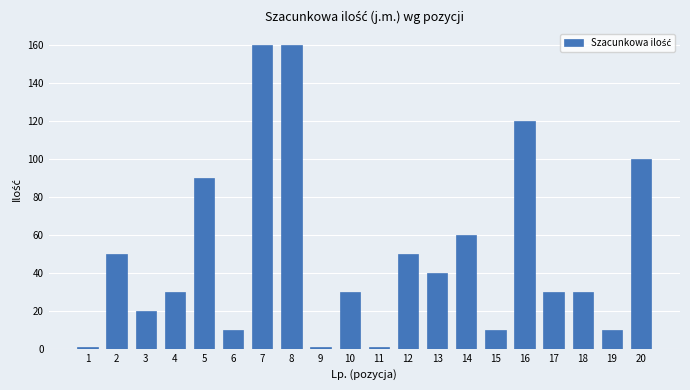

What is the maximum value shown in the chart?

160